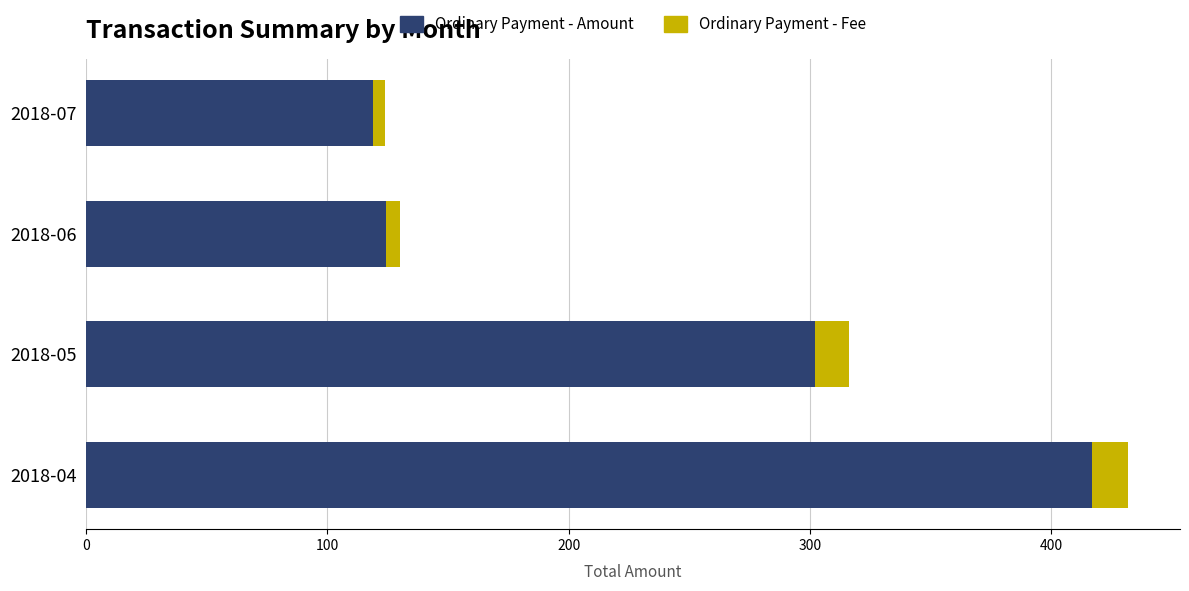

What is the highest value of the Ordinary Payment - Amount series?

416.8